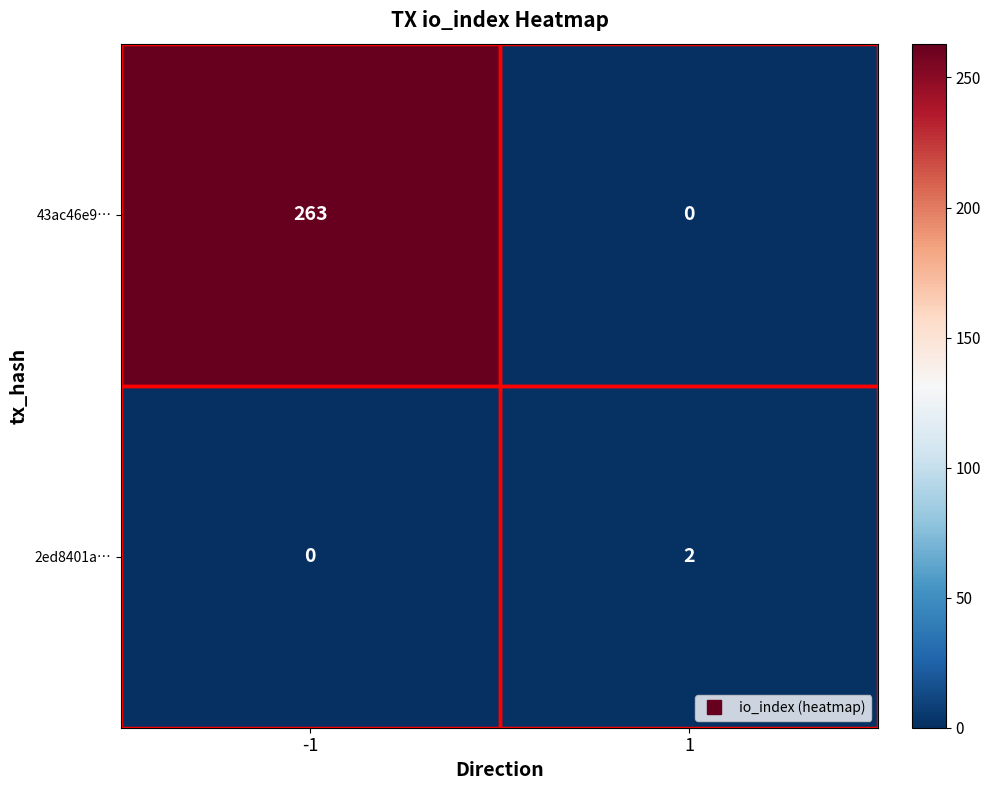

The 2ed8401a… series shows 1 at -1. True or false?

False